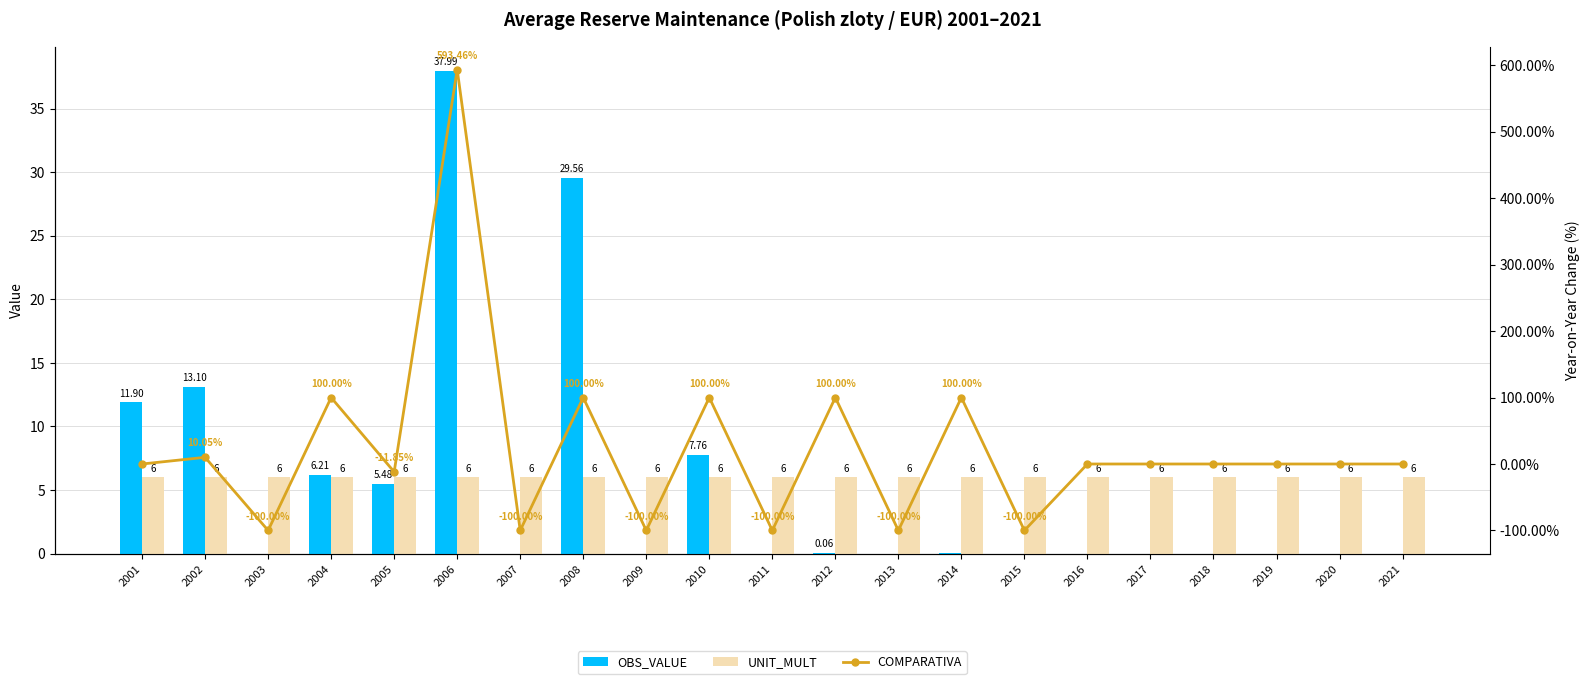

The OBS_VALUE series shows 0.0 at 2019. True or false?

True